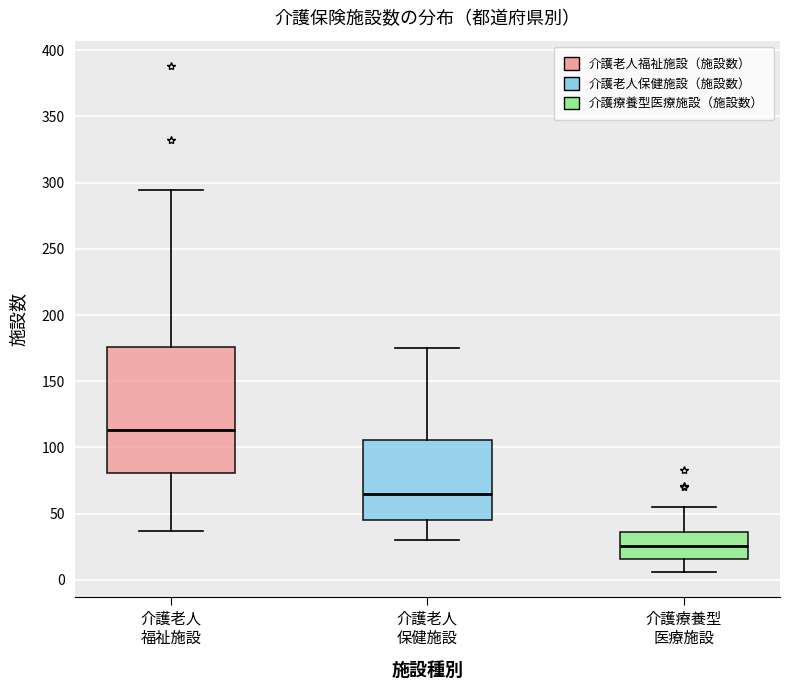

Where is the lower edge of the box for 介護療養型 医療施設 on the y-axis? The values are not printed on the chart, so give them approximately, as read against the axis.

15